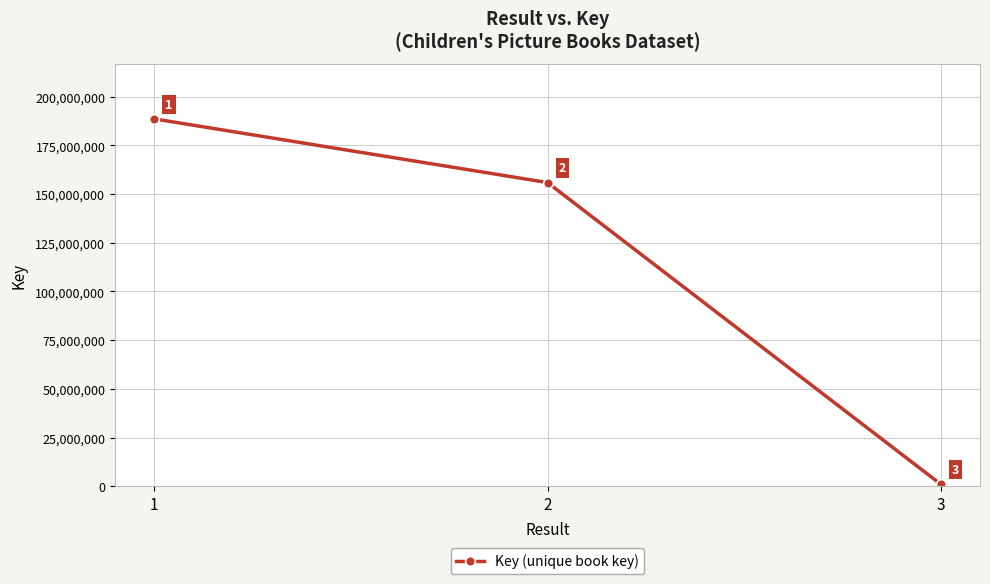

What is the value of the 2nd point from the left?

155873217